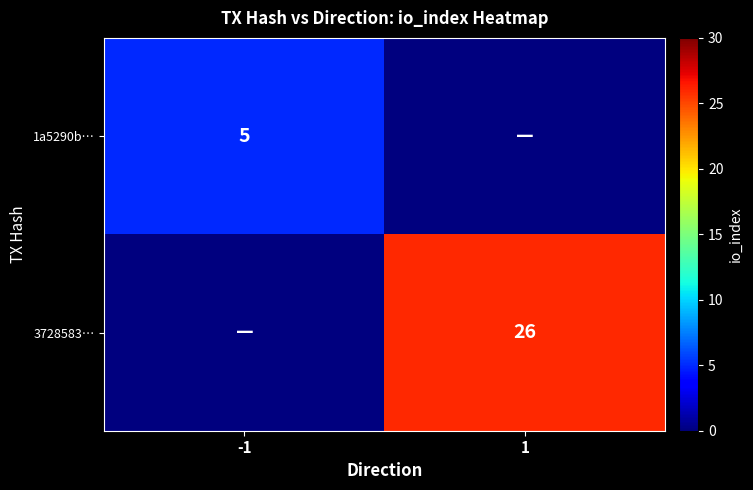

True or false: 3728583… has a value of 26 at 1.

True